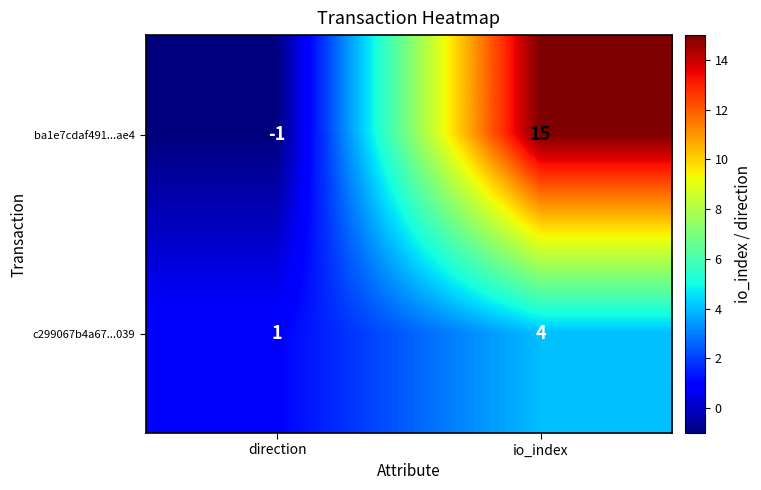

Which series changed the most between direction and io_index?

ba1e7cdaf491...ae4